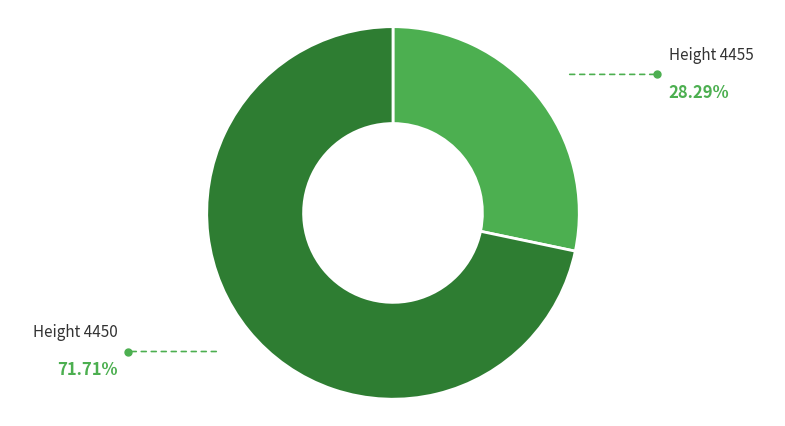

Is there a majority slice in this chart?

Yes